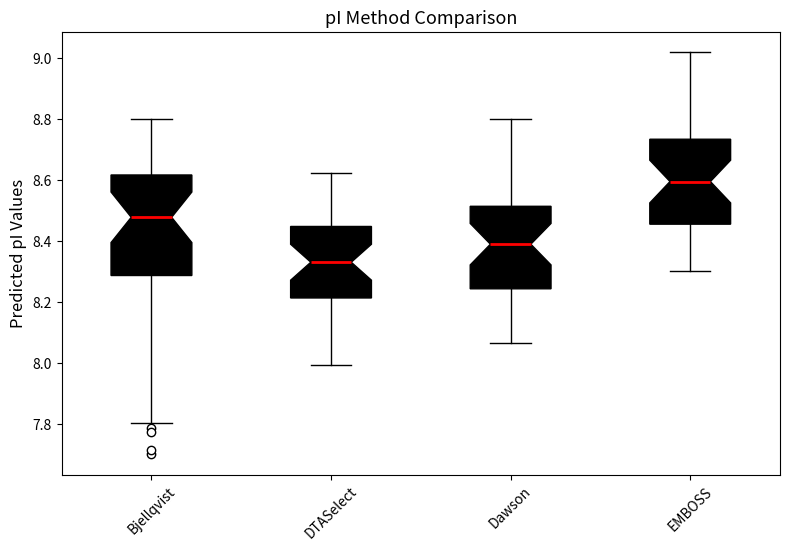

Reading left to right, transcribe this box plot: for each box, give where its median line is, the range the box spans, and where its two whiskers end, as read against the y-axis. The values are not printed on the chart, so give them approximately, as read against the axis.

Bjellqvist: median 8.48, box 8.28 to 8.62, whiskers 7.80 to 8.80
DTASelect: median 8.34, box 8.22 to 8.44, whiskers 8.00 to 8.62
Dawson: median 8.40, box 8.24 to 8.52, whiskers 8.06 to 8.80
EMBOSS: median 8.60, box 8.46 to 8.74, whiskers 8.30 to 9.02